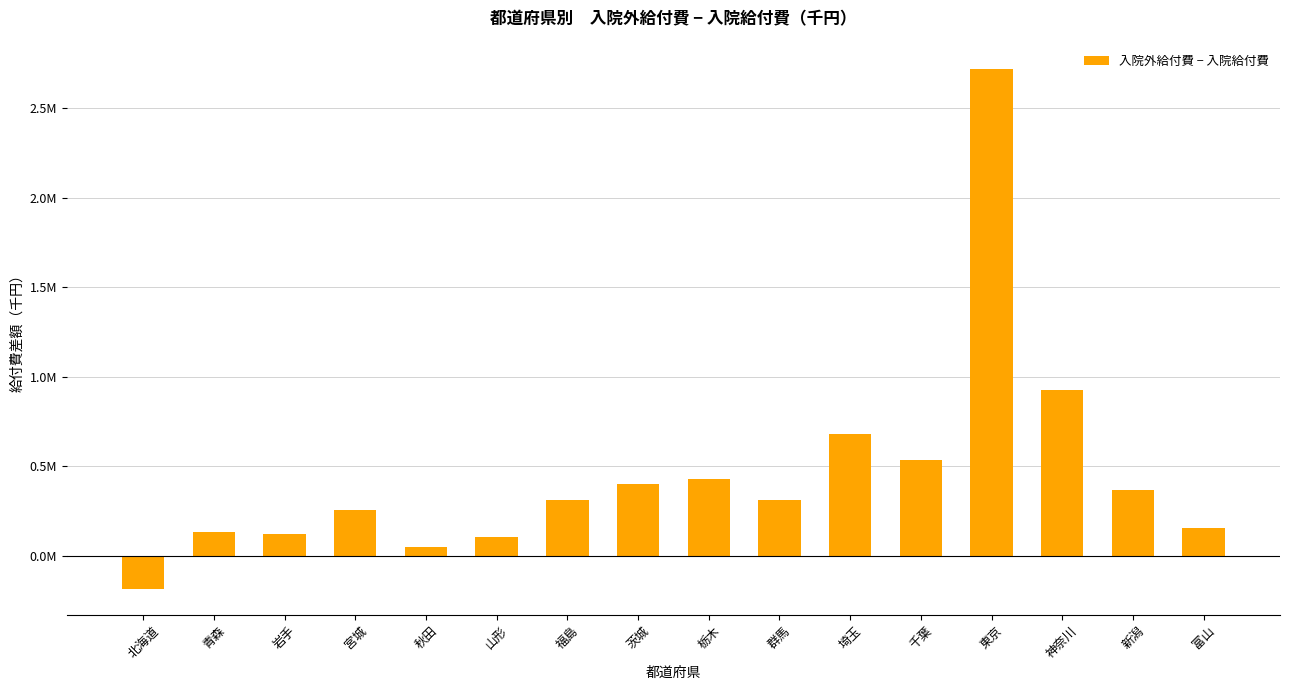

True or false: the data shows -77763.3 at 北海道.

False